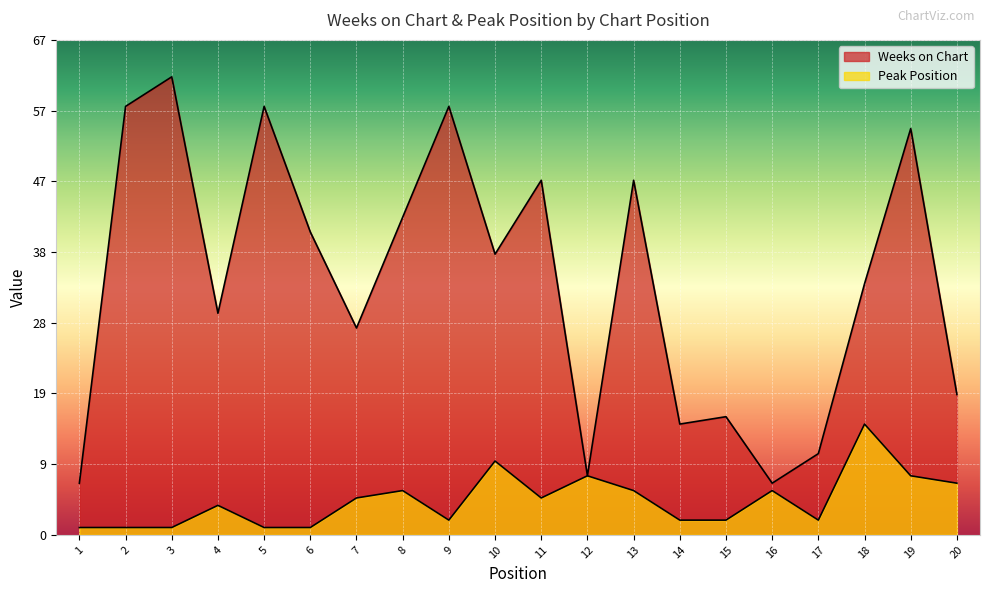

How many lines are shown in the chart?

2